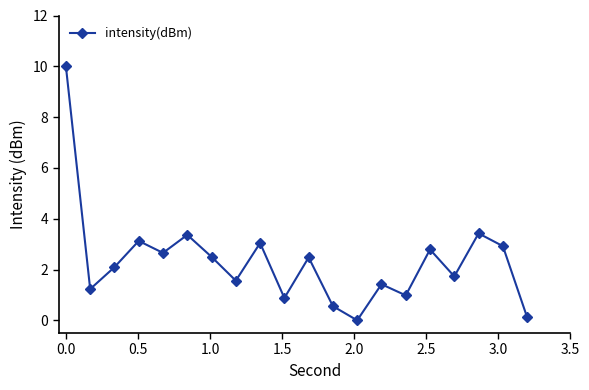

How many interior local peaks (higher than both neighbors) does the data have?

7